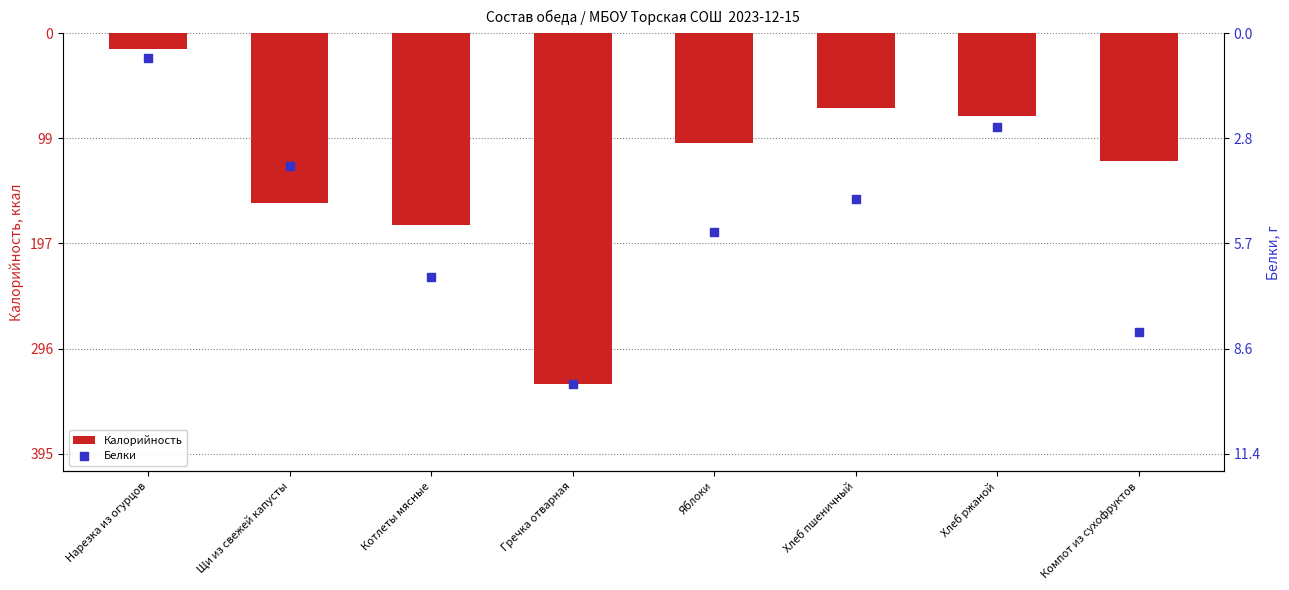

At which category is the sum across all series the highest?

Нарезка из огурцов